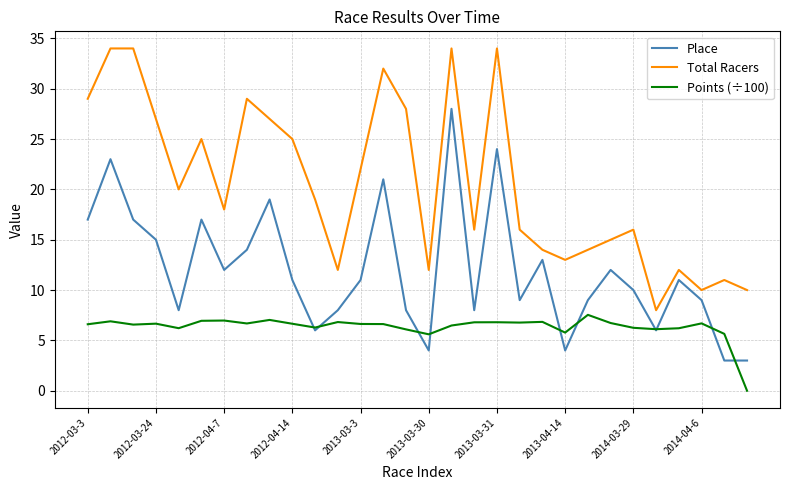

How many lines are shown in the chart?

3